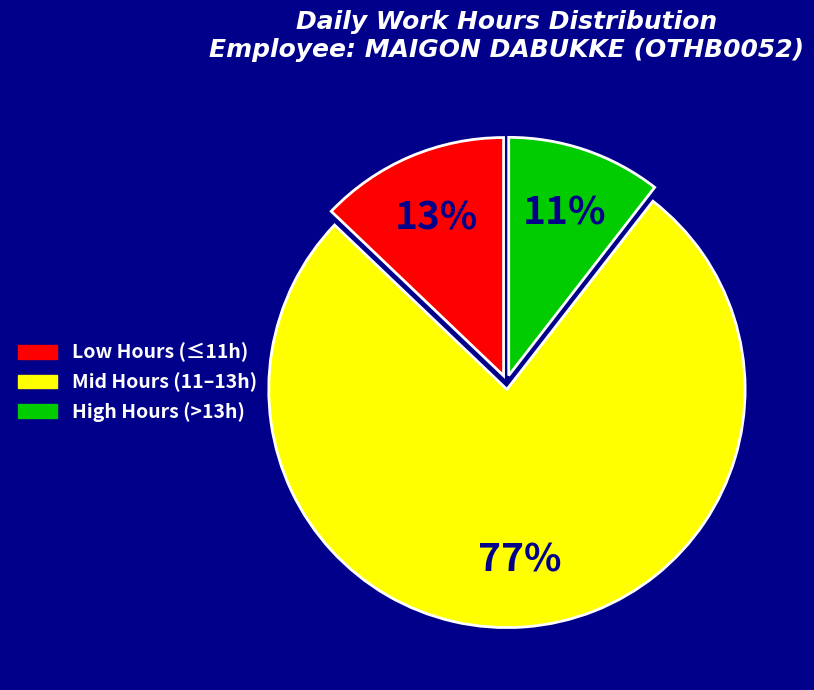

How many slices are in this pie chart?

3